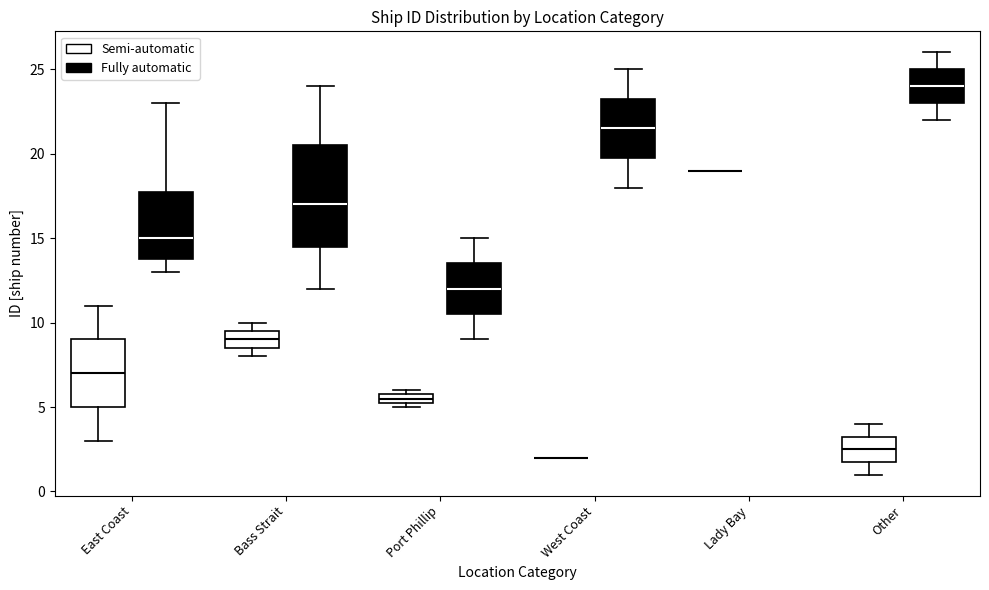

Comparing the boxes themselves (not the whiskers), which one is the tallest?

Bass Strait (Fully automatic)